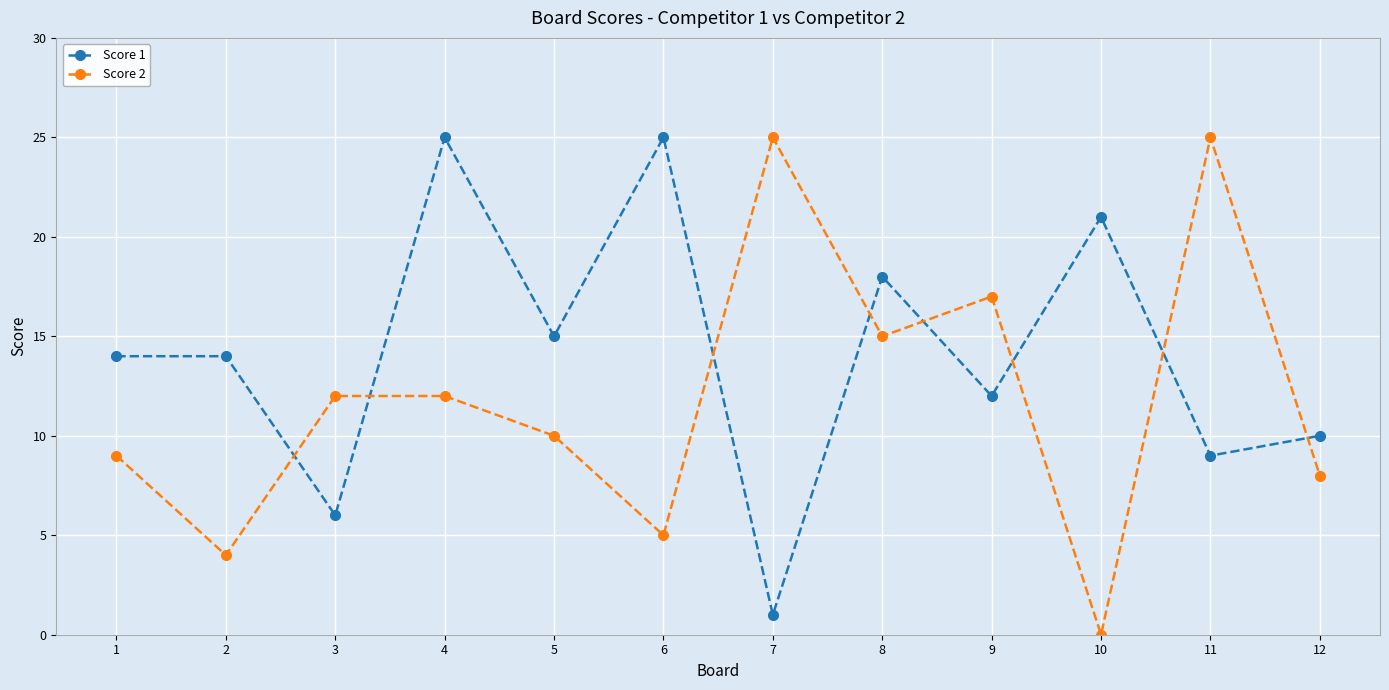

Where is the first local minimum for Score 1?

3